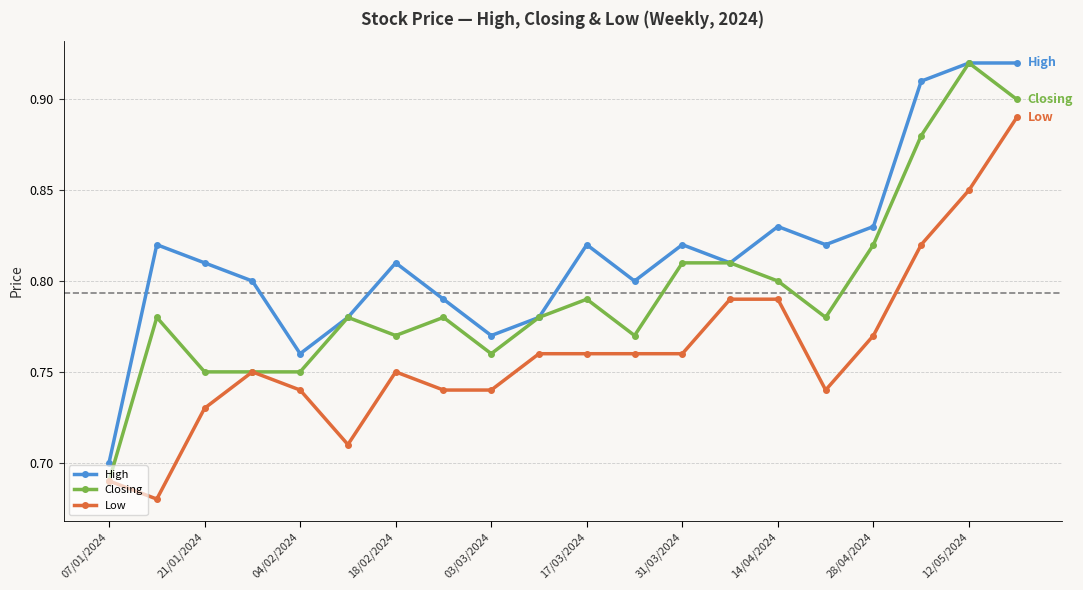

How many Closing values are between 0 and 1?

20